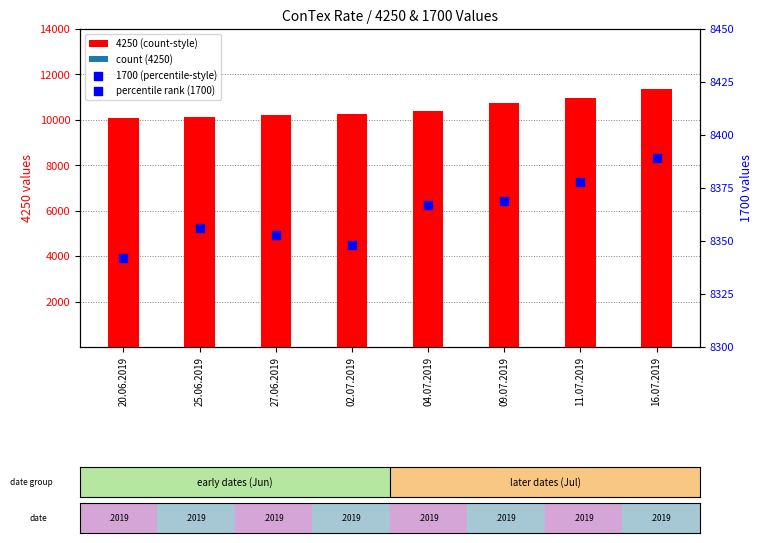

Which series reaches the minimum Y coordinate?

1700 (percentile-style)